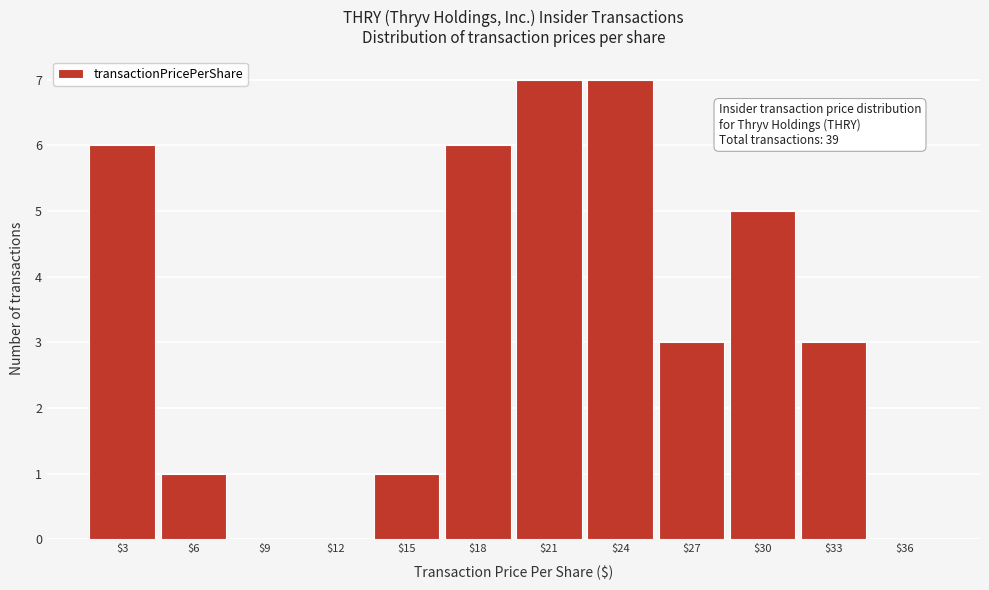

What is the sum of all values?

39